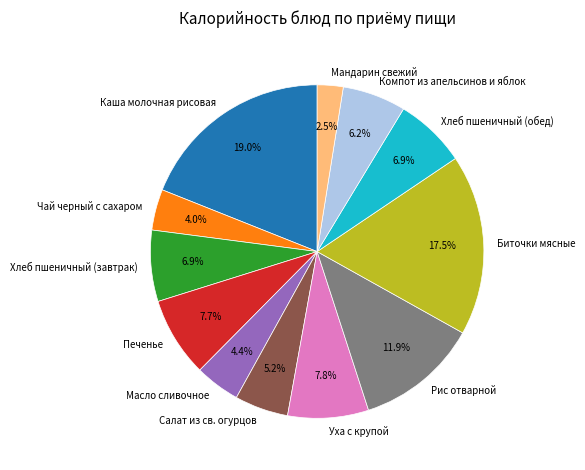

Which slice is the largest?

Каша молочная рисовая